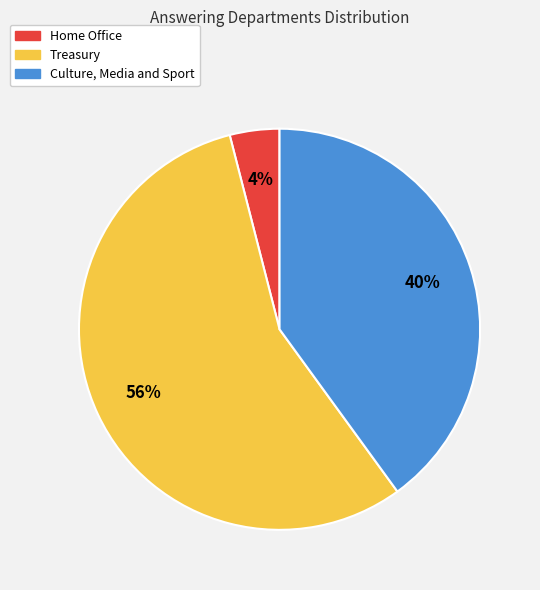

Count the number of slices in the pie.

3